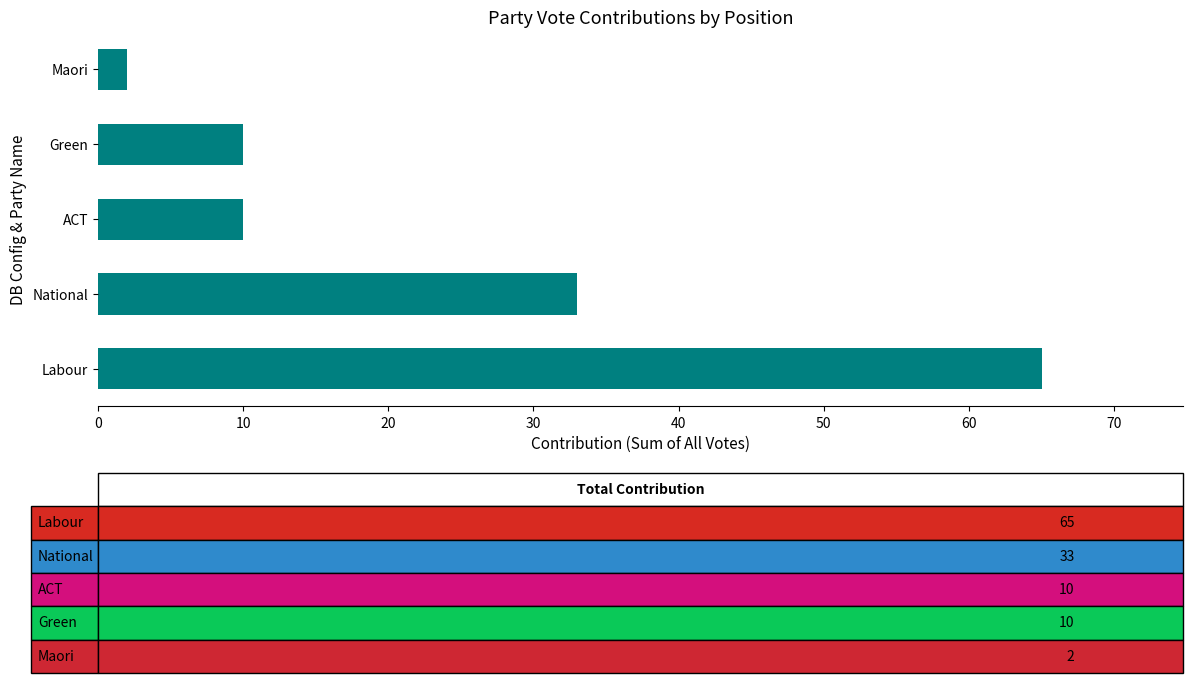

Which label corresponds to the smallest value in the chart?

Maori